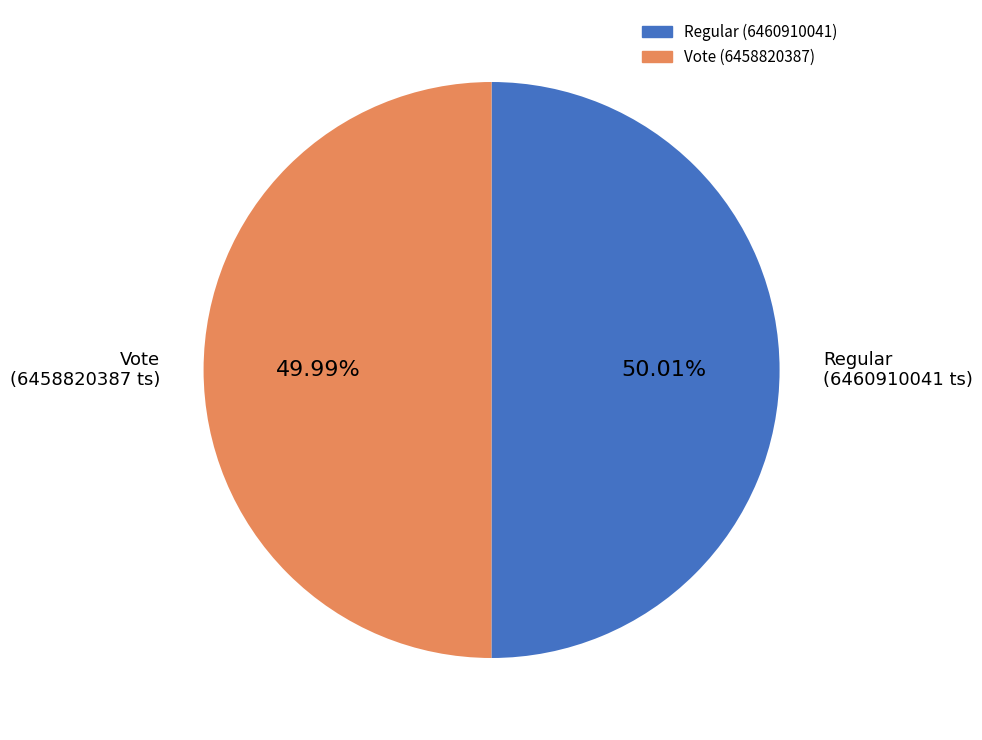

To the nearest percent, what is the average slice percentage?

50%